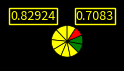

Count the number of slices in the pie.

10